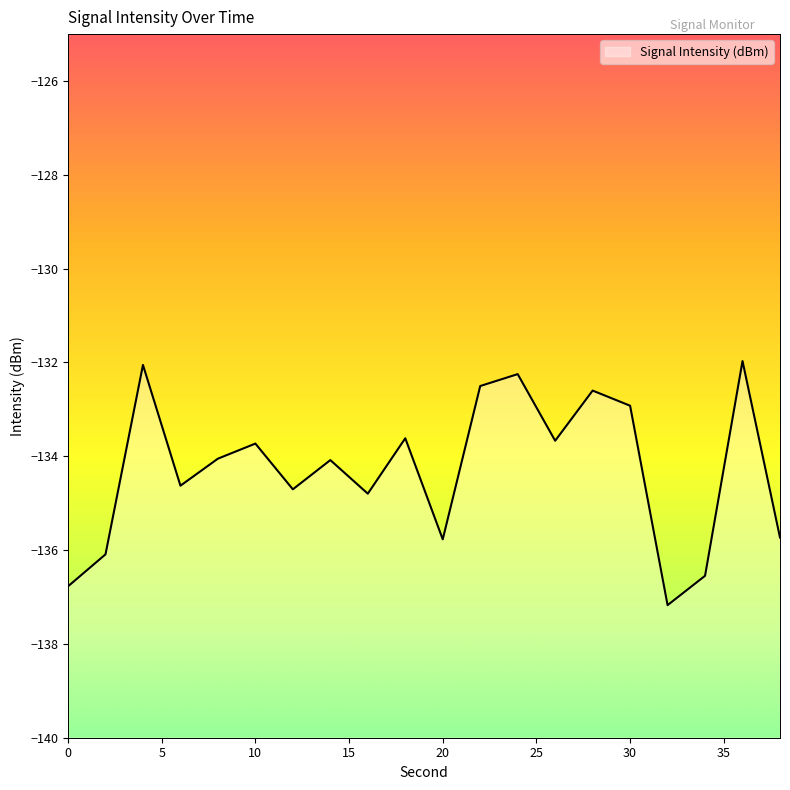

How many interior local peaks (higher than both neighbors) does the data have?

7